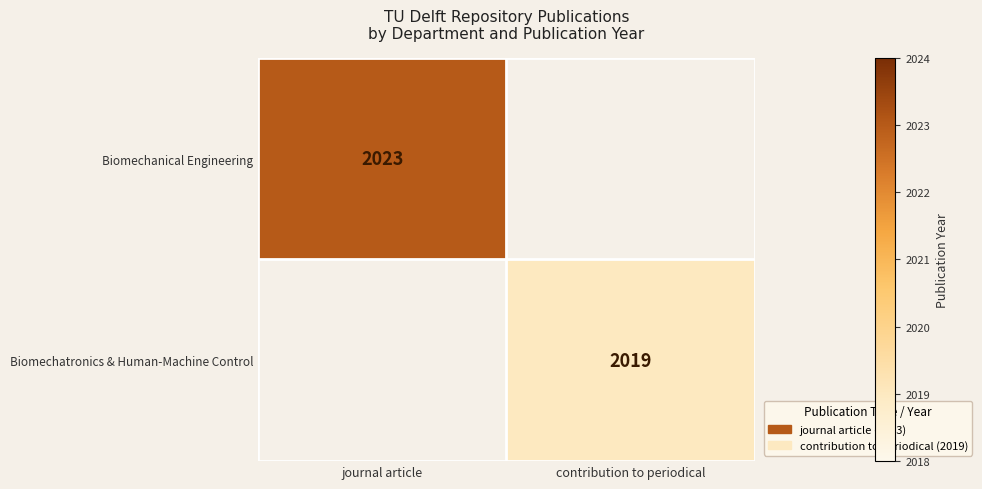

At which category does the chart reach its minimum across all series?

contribution to periodical